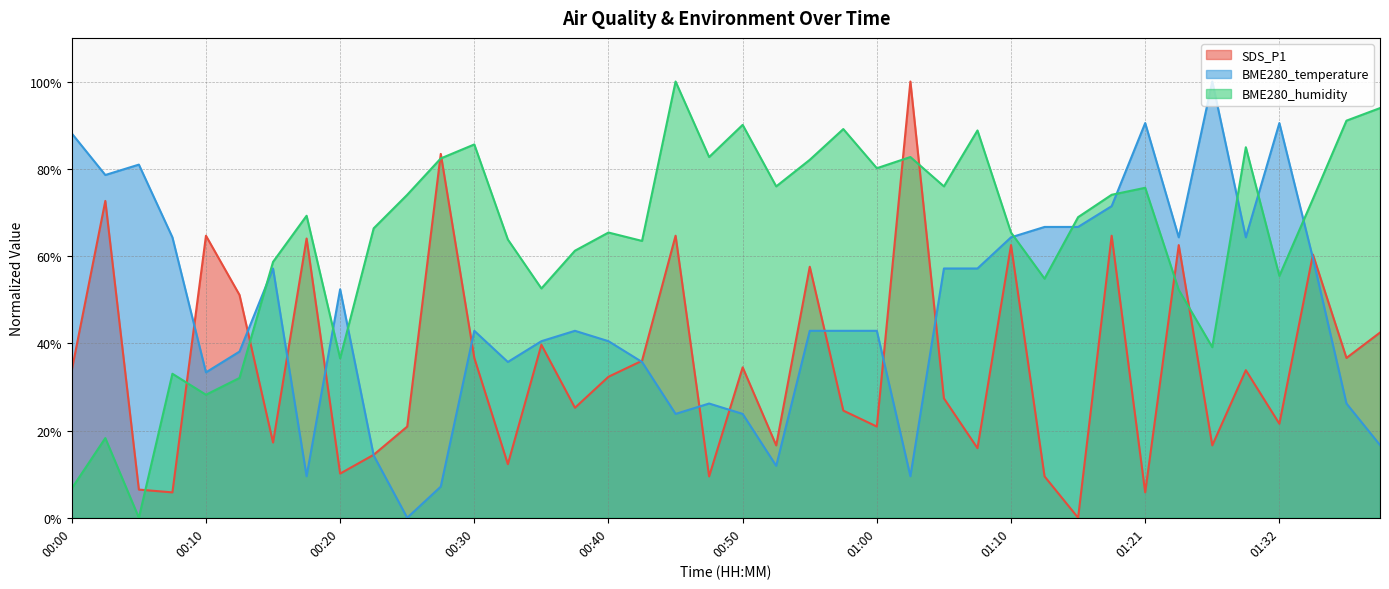

What is the label of the 24th point from the left?

00:57